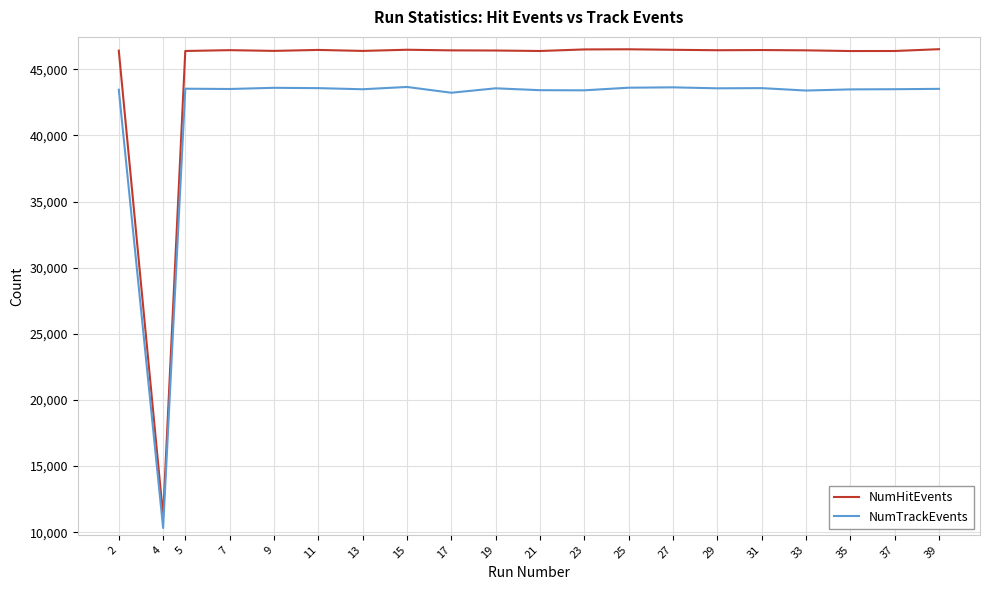

What is the lowest value of the NumTrackEvents series?

10321